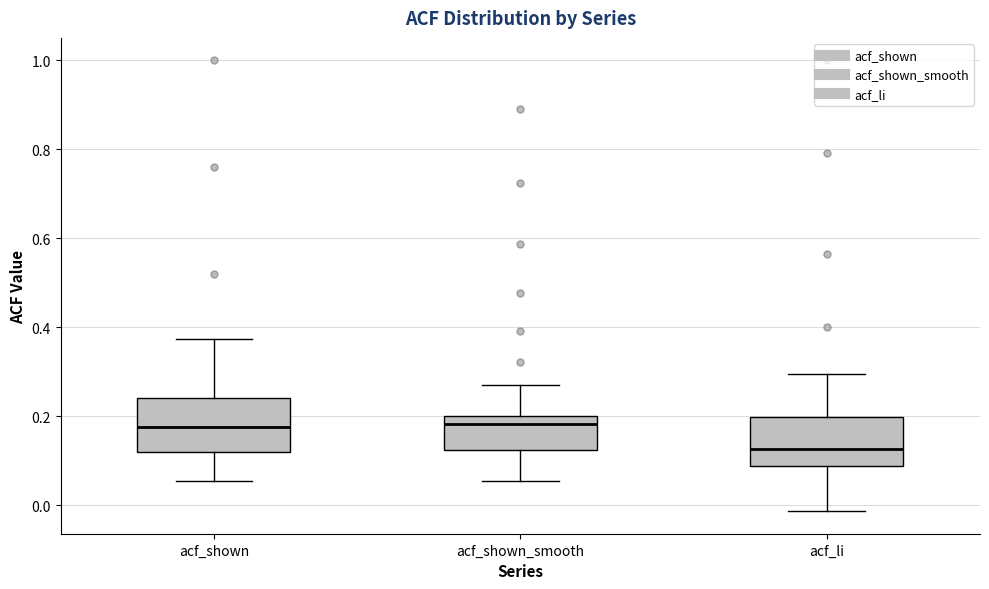

Where is the upper edge of the box for acf_shown on the y-axis? The values are not printed on the chart, so give them approximately, as read against the axis.

0.24